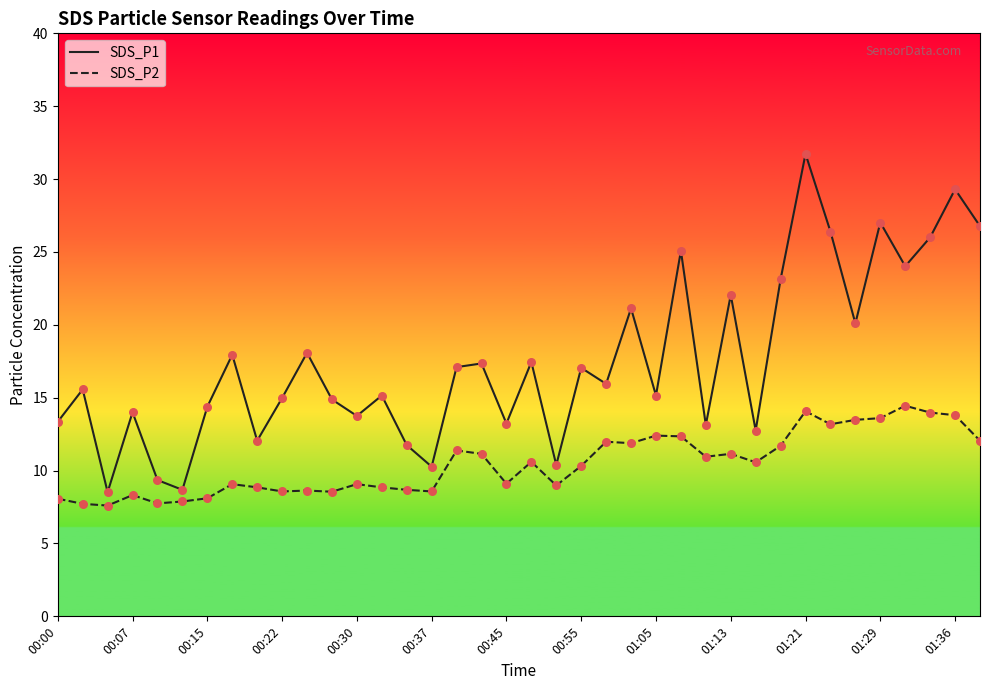

What is the difference between the maximum and minimum values in the SDS_P1 series?

23.2